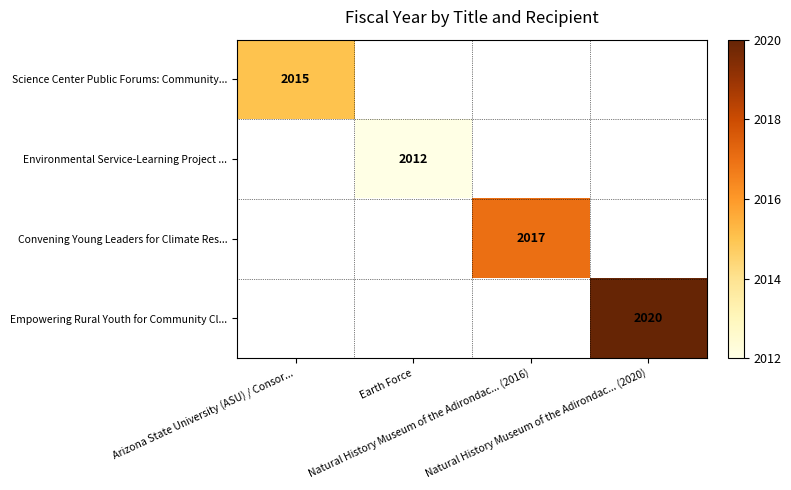

List the labels in order of Science Center Public Forums: Community... value, largest first.

Arizona State University (ASU) / Consor..., Earth Force, Natural History Museum of the Adirondac... (2016), Natural History Museum of the Adirondac... (2020)